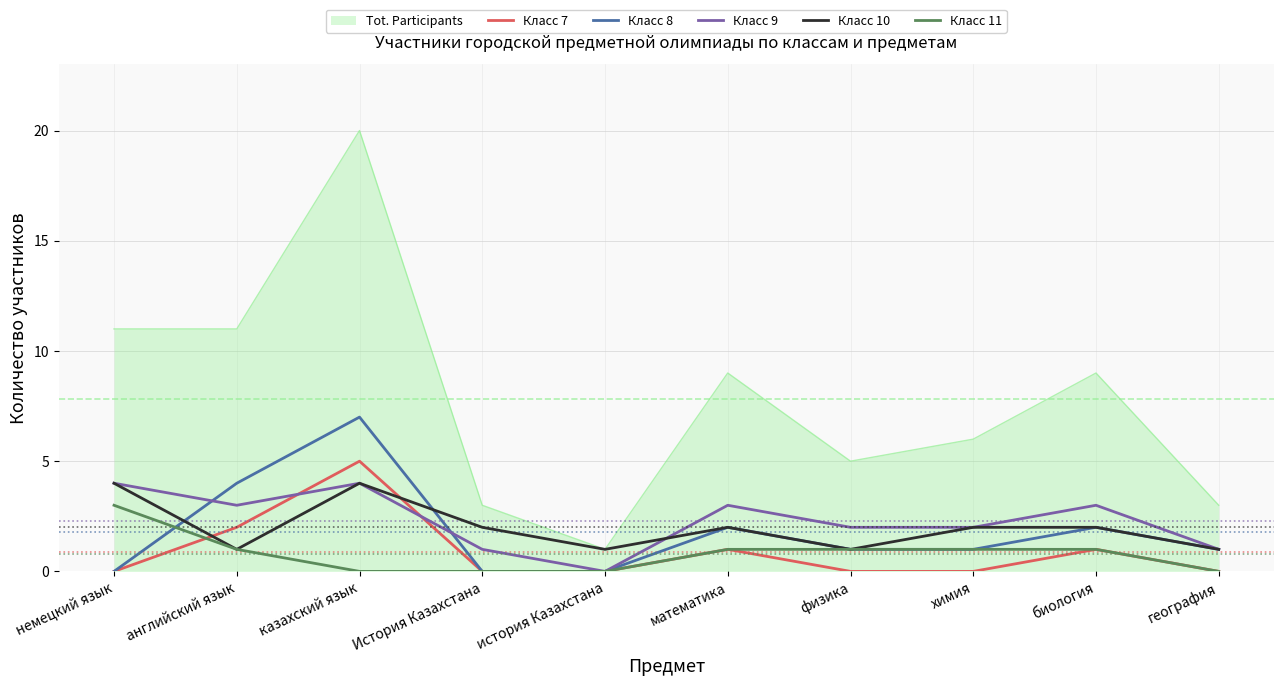

What is the spread (max minus min) of values at история Казахстана?

1